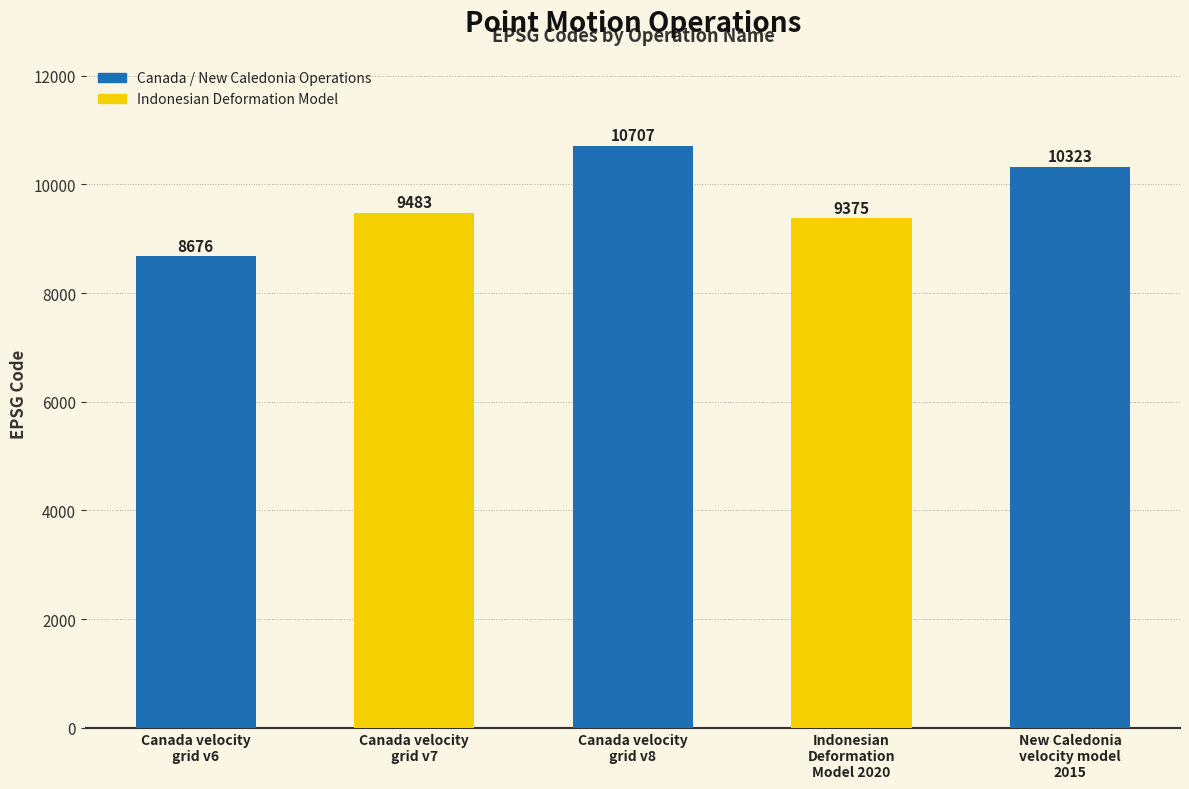

Which has a higher value, Indonesian
Deformation
Model 2020 or Canada velocity
grid v7?

Canada velocity
grid v7